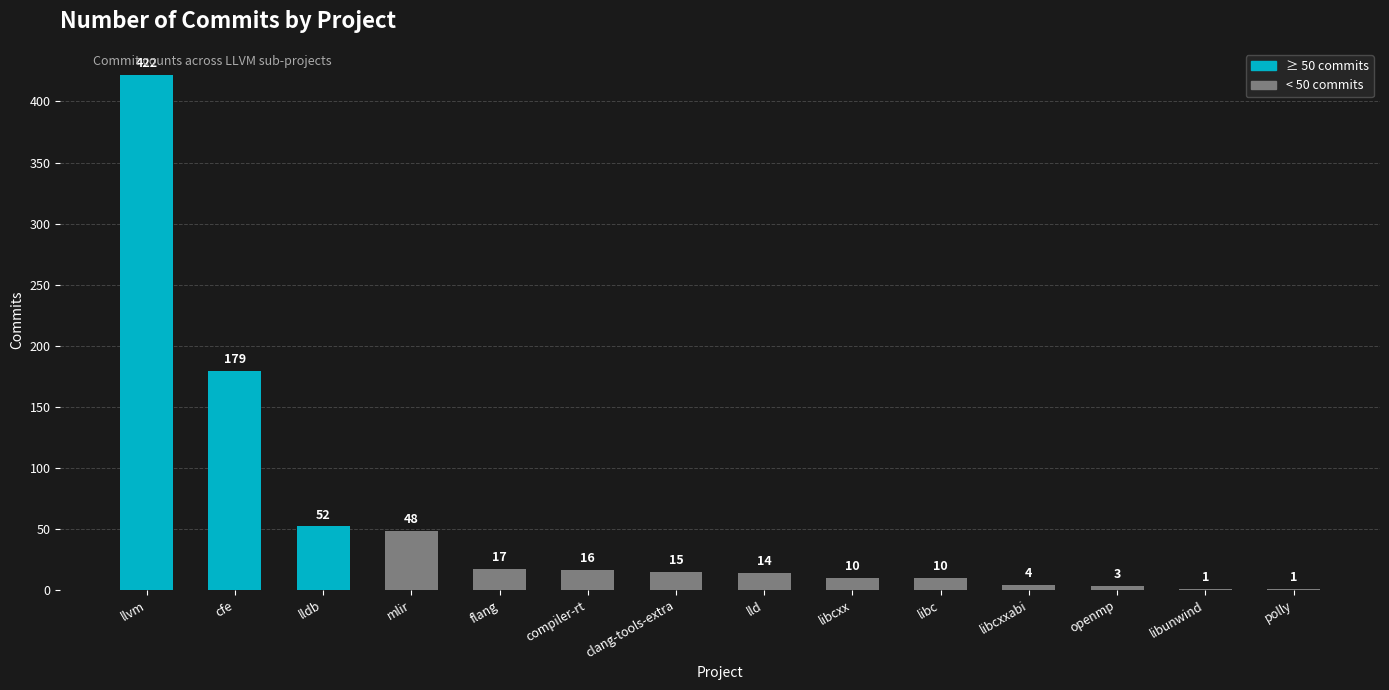

What is the change in value from llvm to compiler-rt?

-406